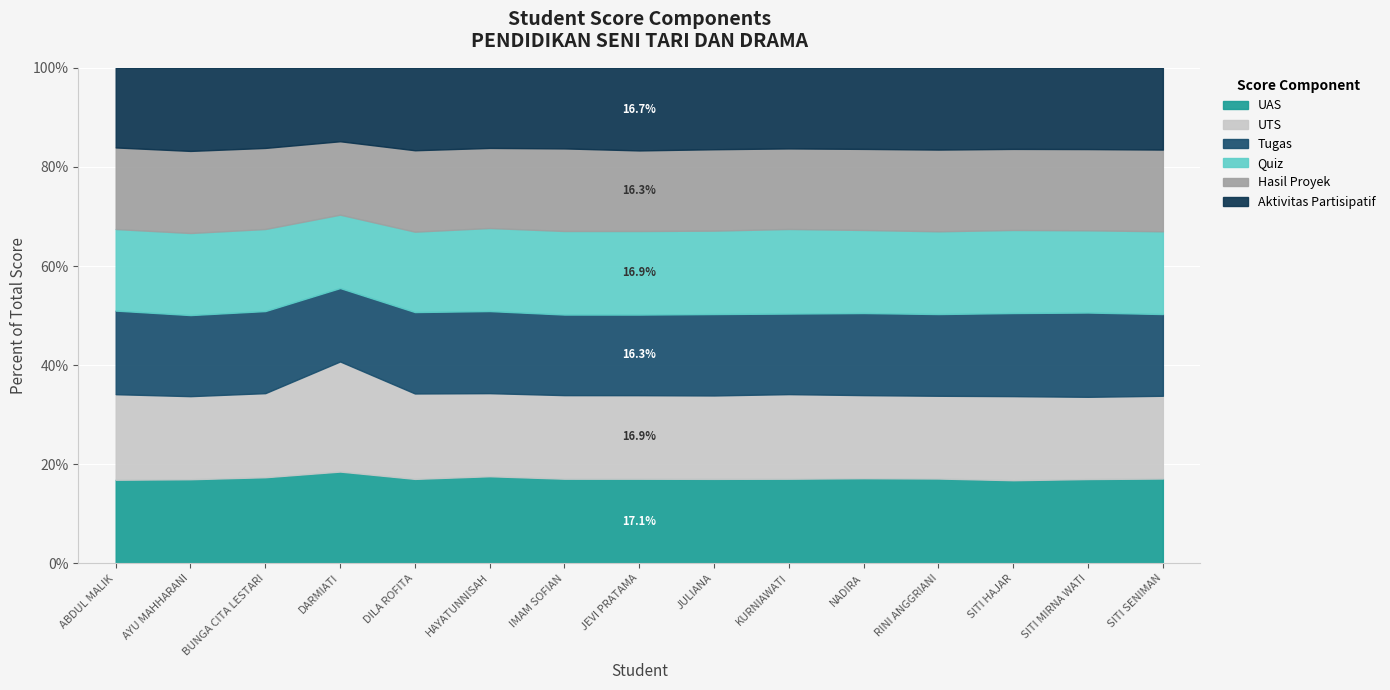

What is the sum of all UTS values?

1192